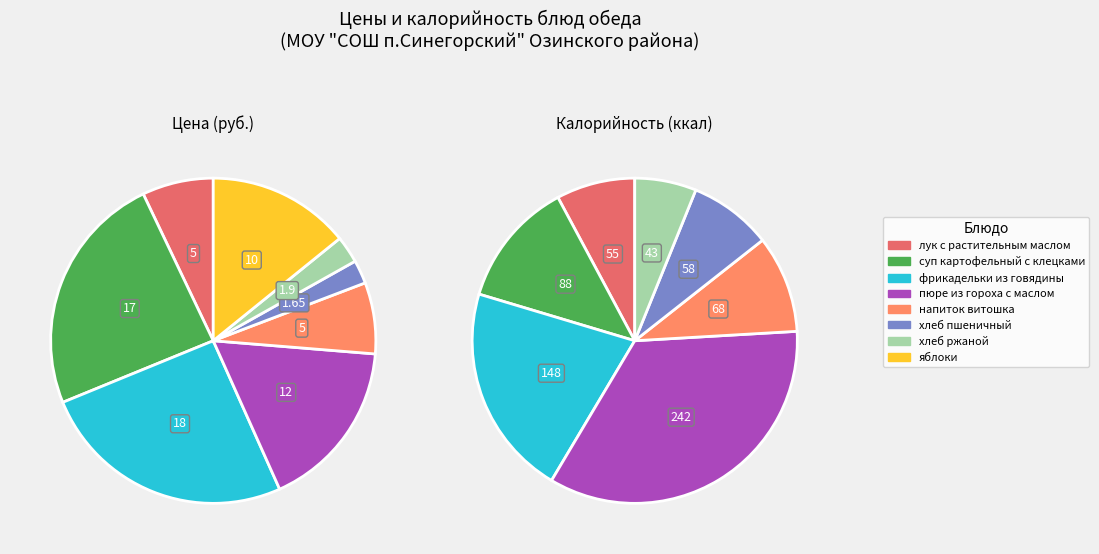

What is the change in value from напиток витошка to яблоки?

+5.0